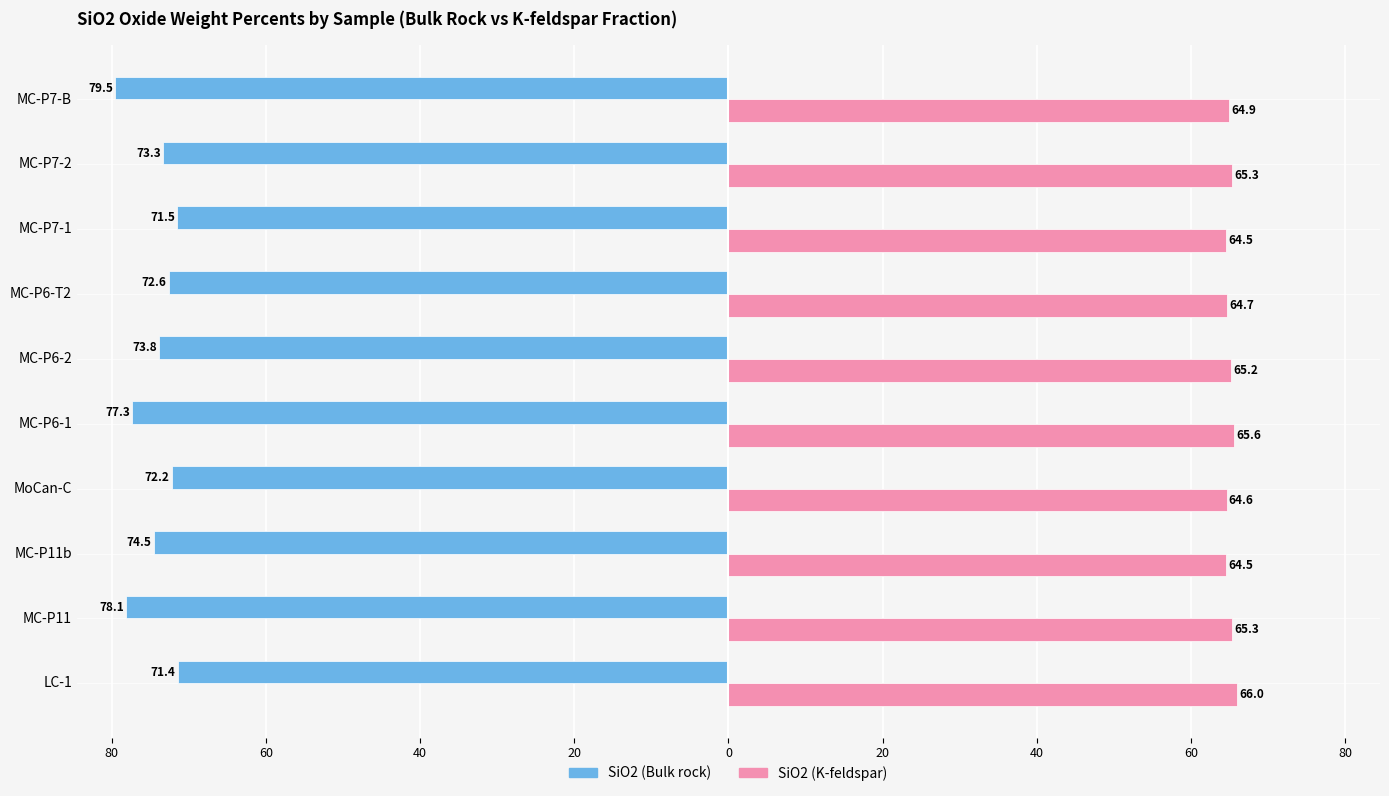

What are all the series names shown in the legend?

SiO2 (Bulk rock), SiO2 (K-feldspar)